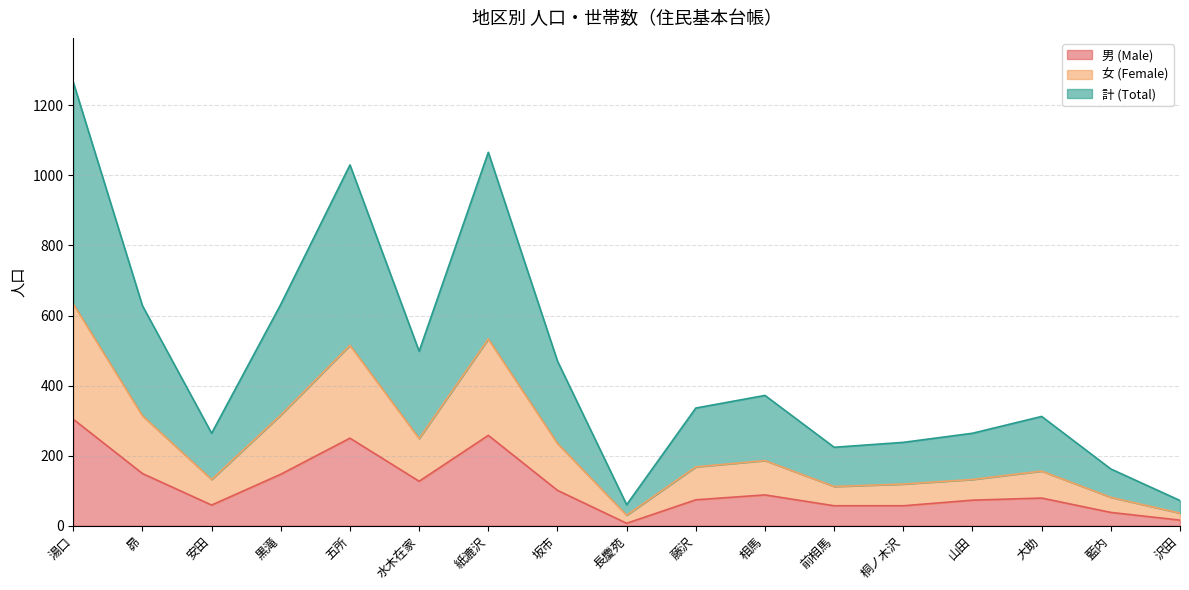

At which category does 男 (Male) reach its first local peak?

五所